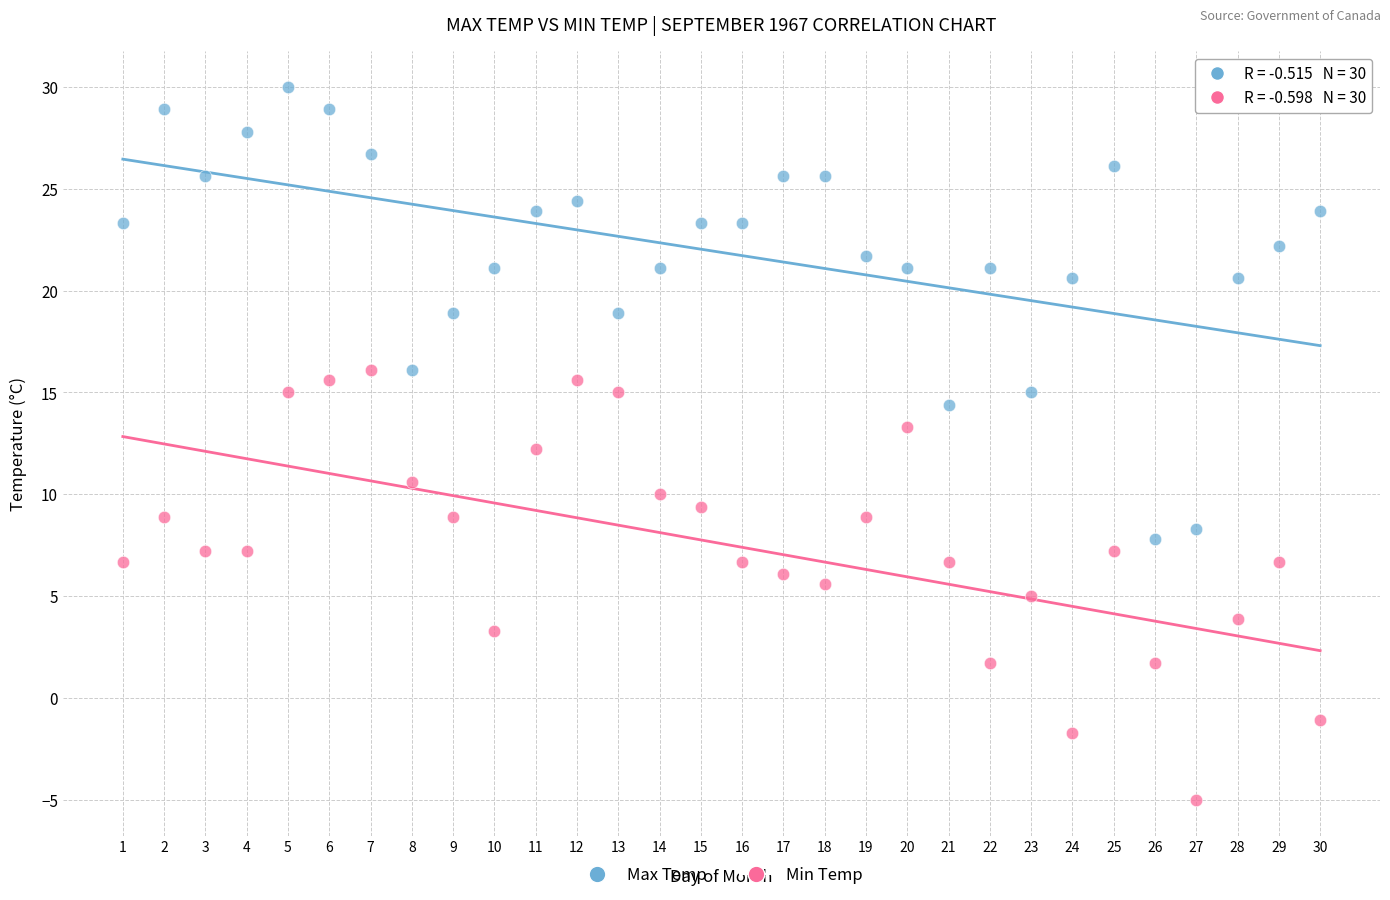

Across all data points, what is the range of Y values (max minus min)?

35.0